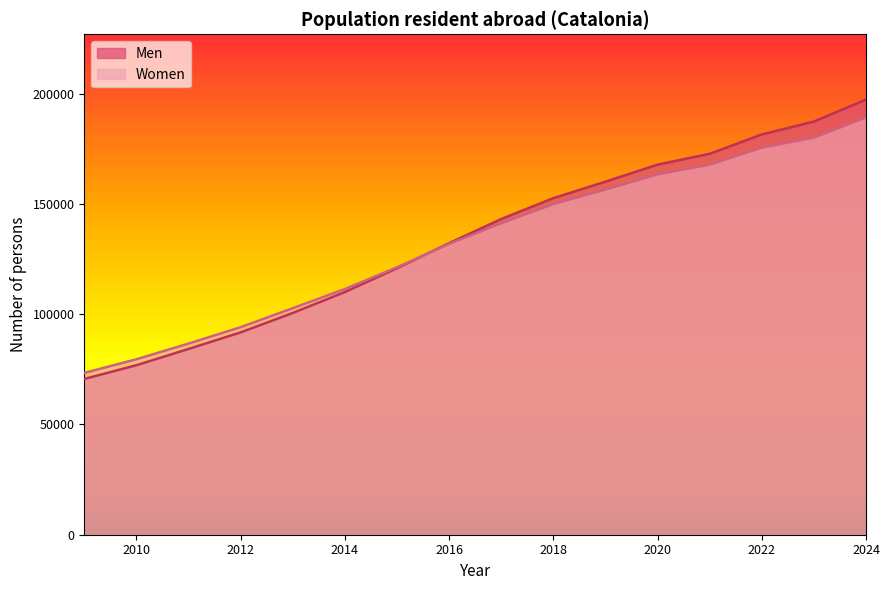

Which series has the widest spread of values?

Men